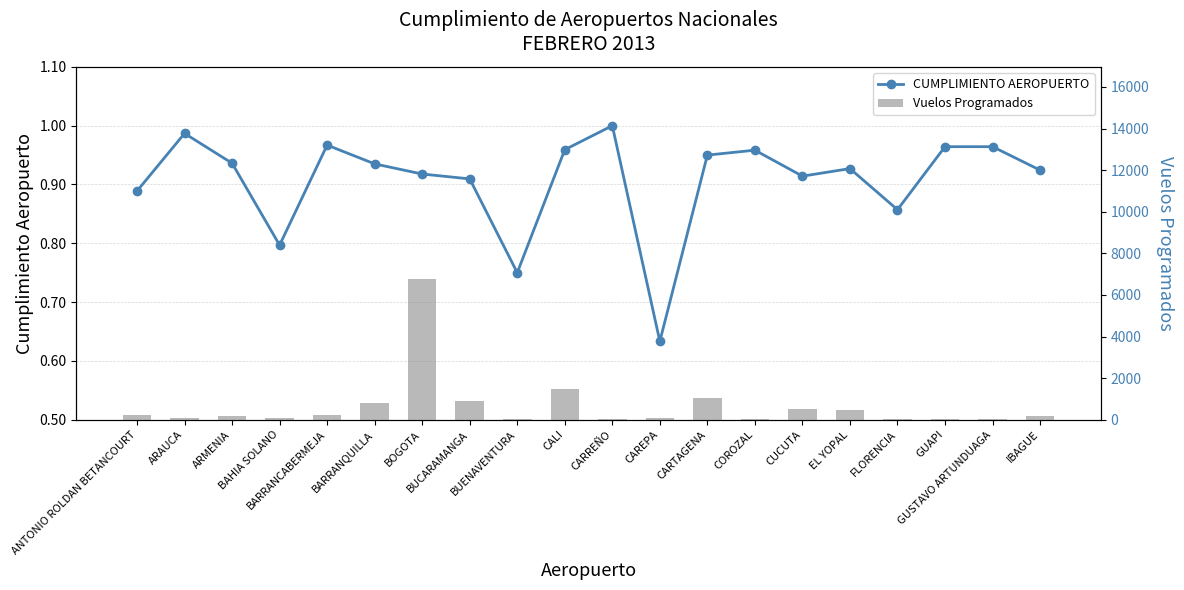

Rank the series by their average value, from lowest to highest.

CUMPLIMIENTO AEROPUERTO, Vuelos Programados